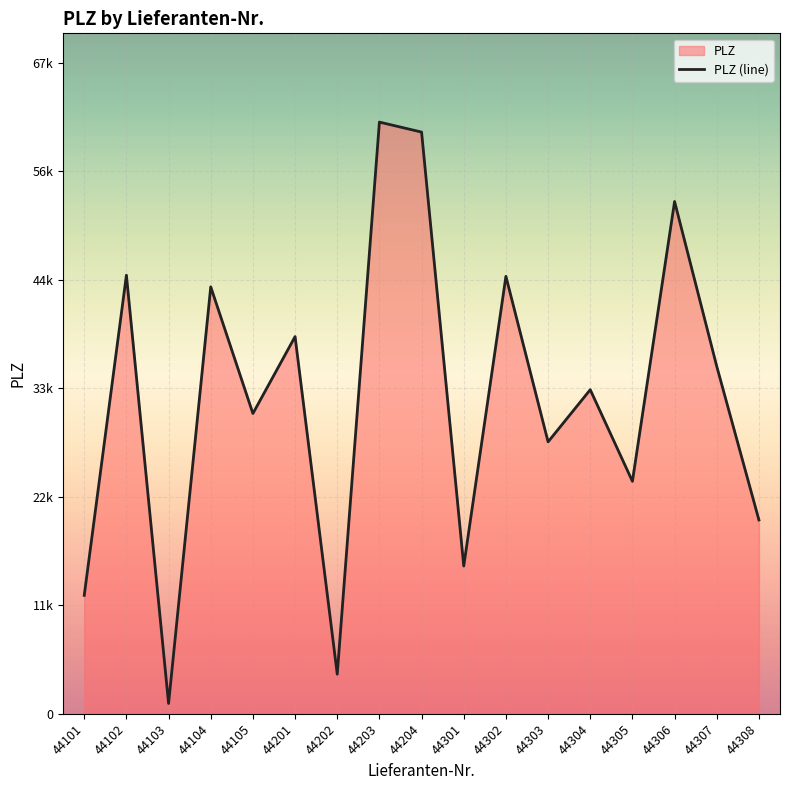

How many points are lower than both their immediate neighbors (excluding endpoints)?

6